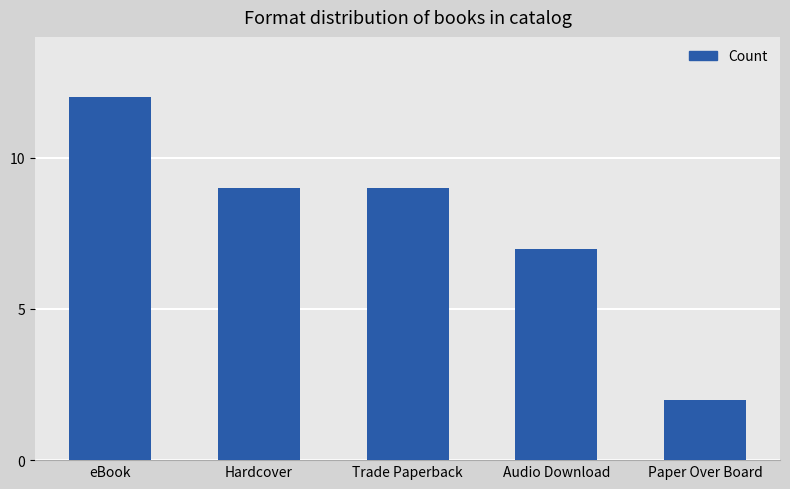

Which has a higher value, Audio Download or Trade Paperback?

Trade Paperback